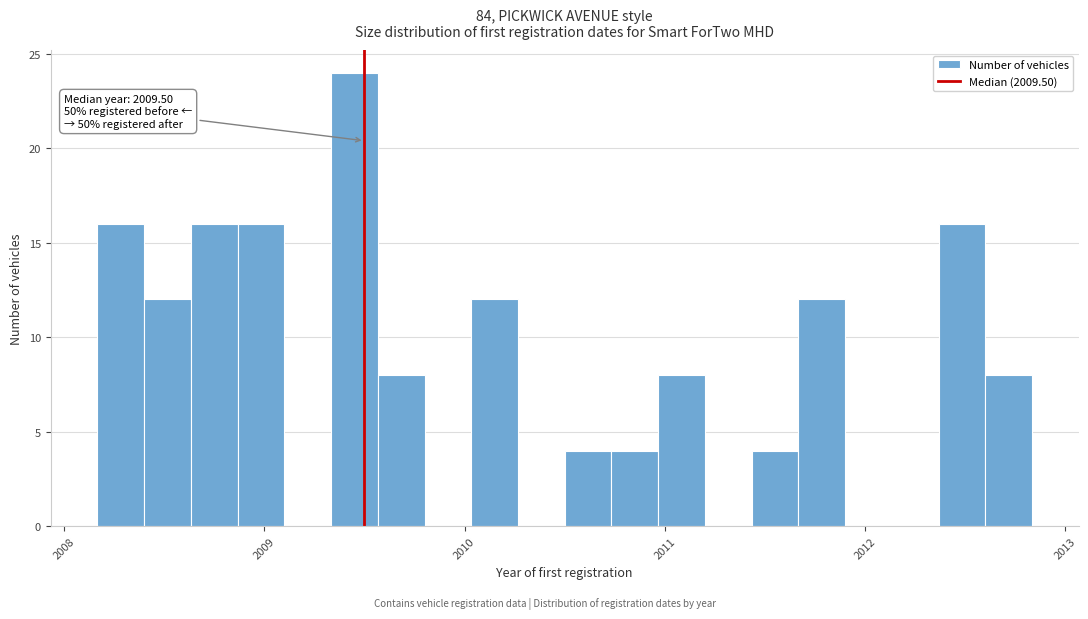

Around what value on the x-axis is the tallest bar? Give the approximate position of its centre, as read against the axis.

2009.5